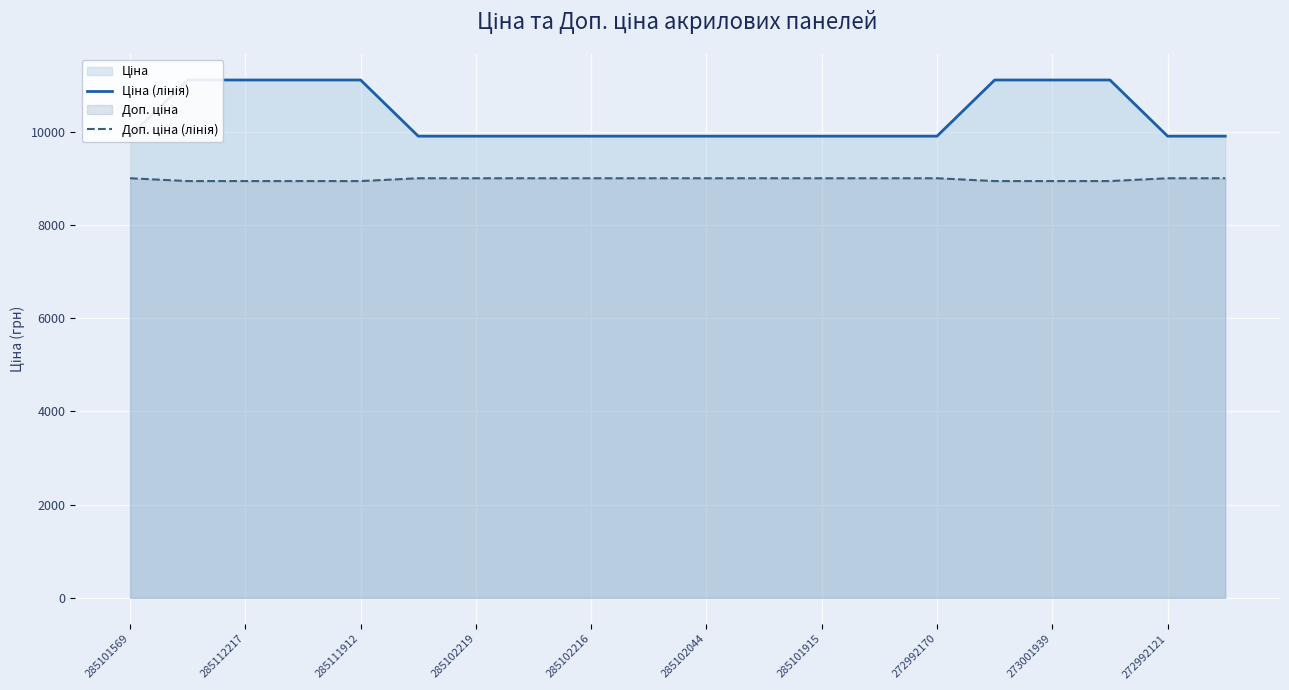

What is the label of the 5th point from the left?

285111912